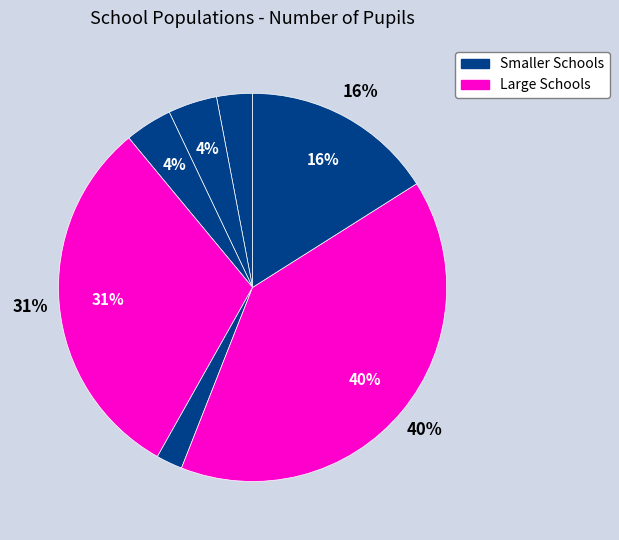

Do Howden C of E Infant School and The Snaith School together represent more than half of the pie?

No